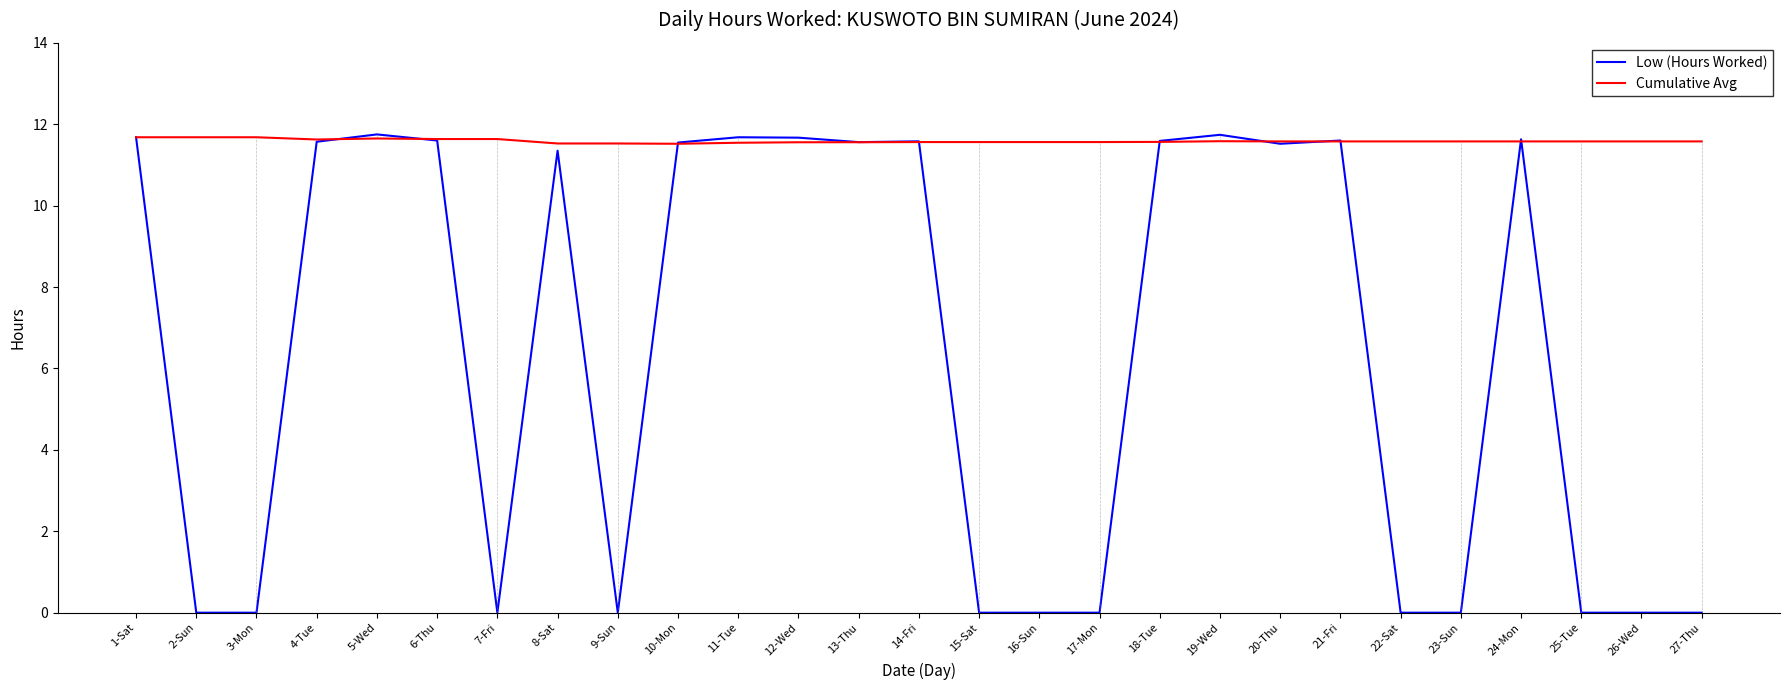

What are all the series names shown in the legend?

Low (Hours Worked), Cumulative Avg